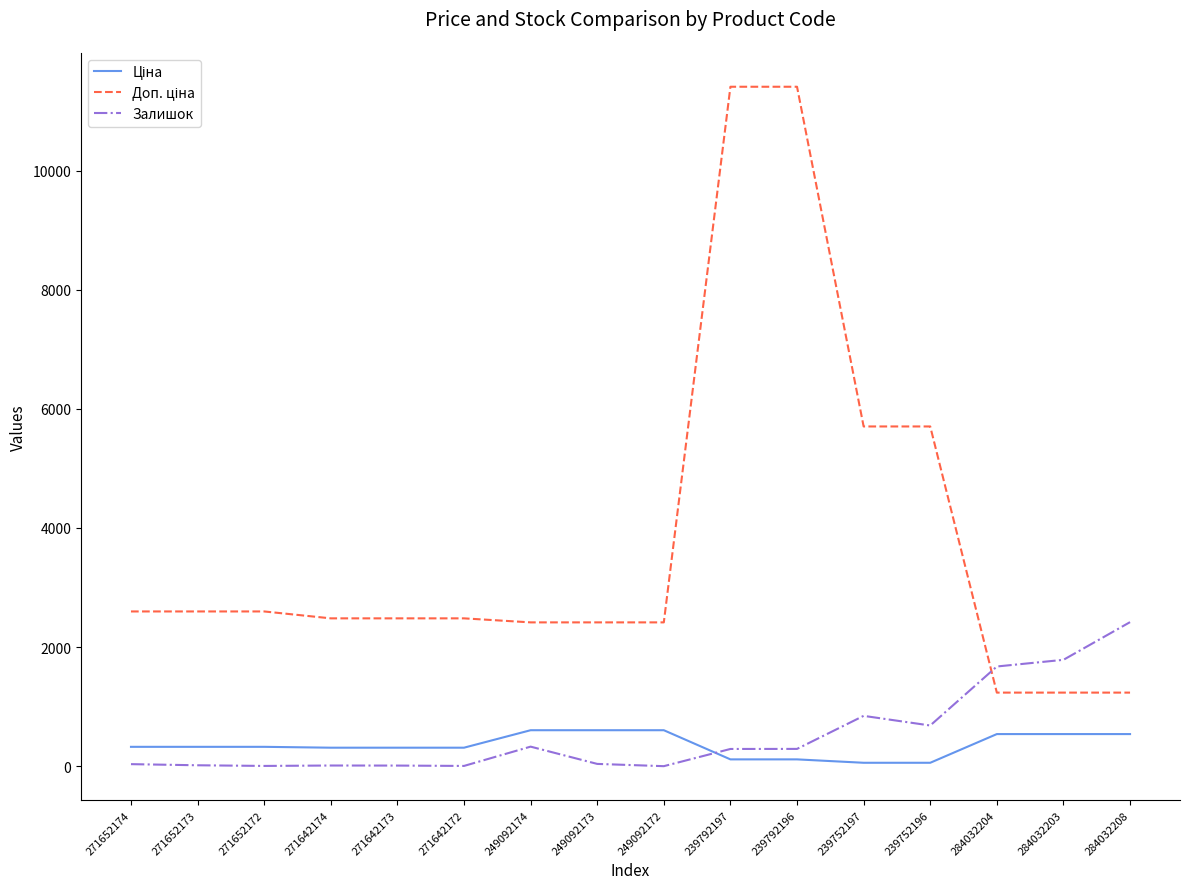

What is the highest value of the Залишок series?

2419.0